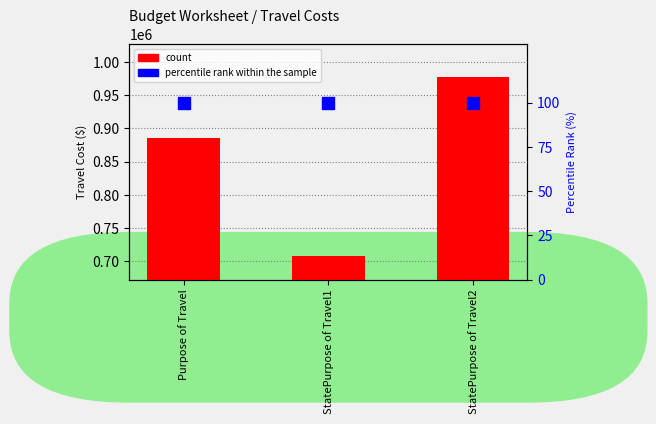

Between StatePurpose of Travel1 and StatePurpose of Travel2, which is larger?

StatePurpose of Travel2